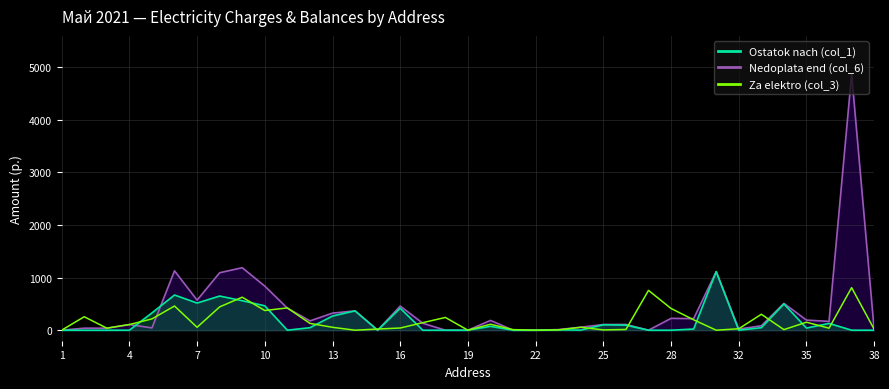

At which category does the chart reach its minimum across all series?

1